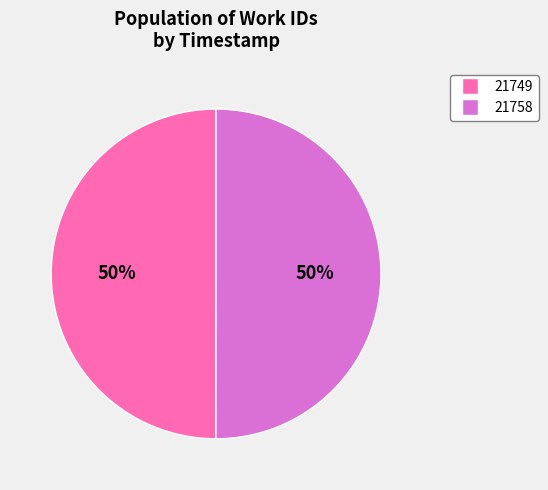

The 21749 slice represents 59% of the pie. True or false?

False